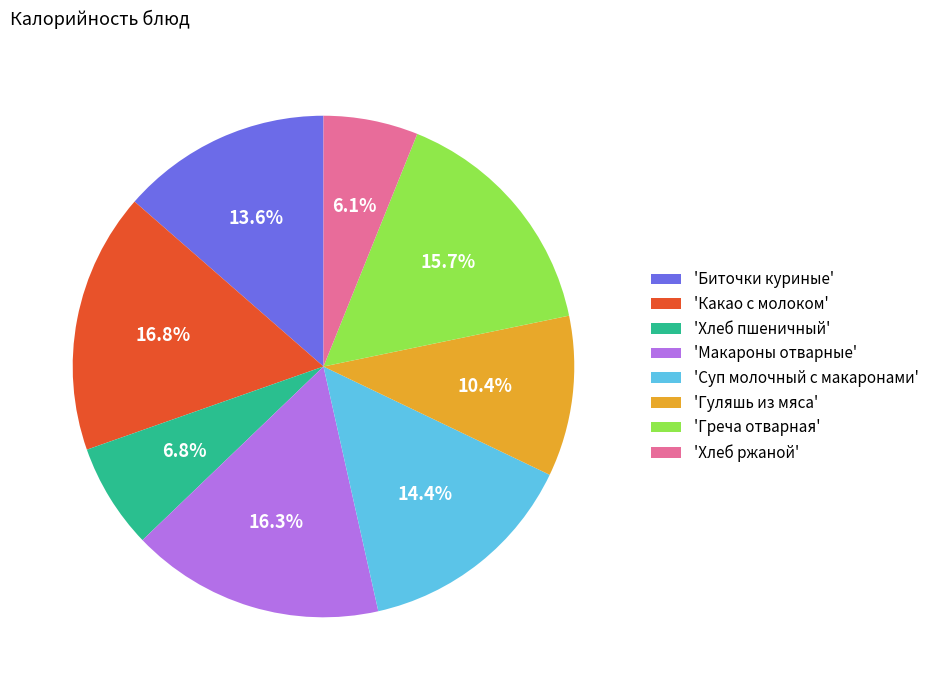

Between 'Какао с молоком' and 'Хлеб ржаной', which is larger?

'Какао с молоком'